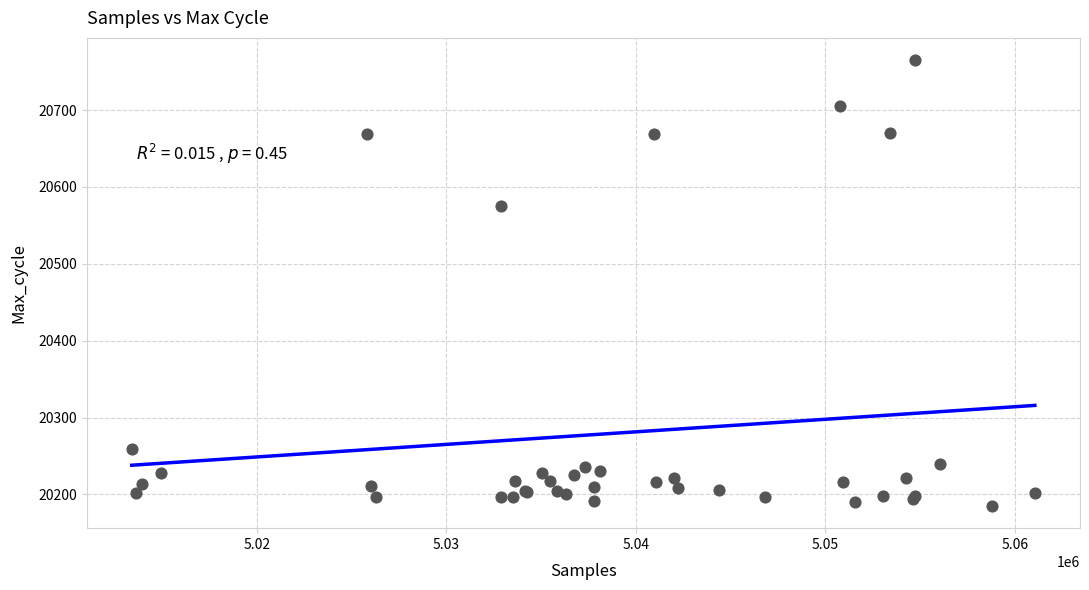

What Y value in the scatter plot is closest to 20475?

20575